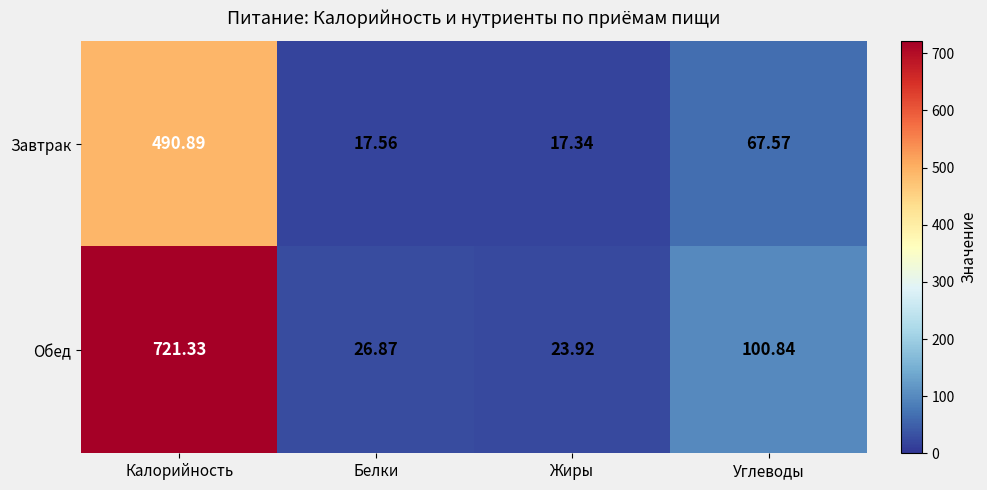

Which series has the largest total across all categories?

Обед